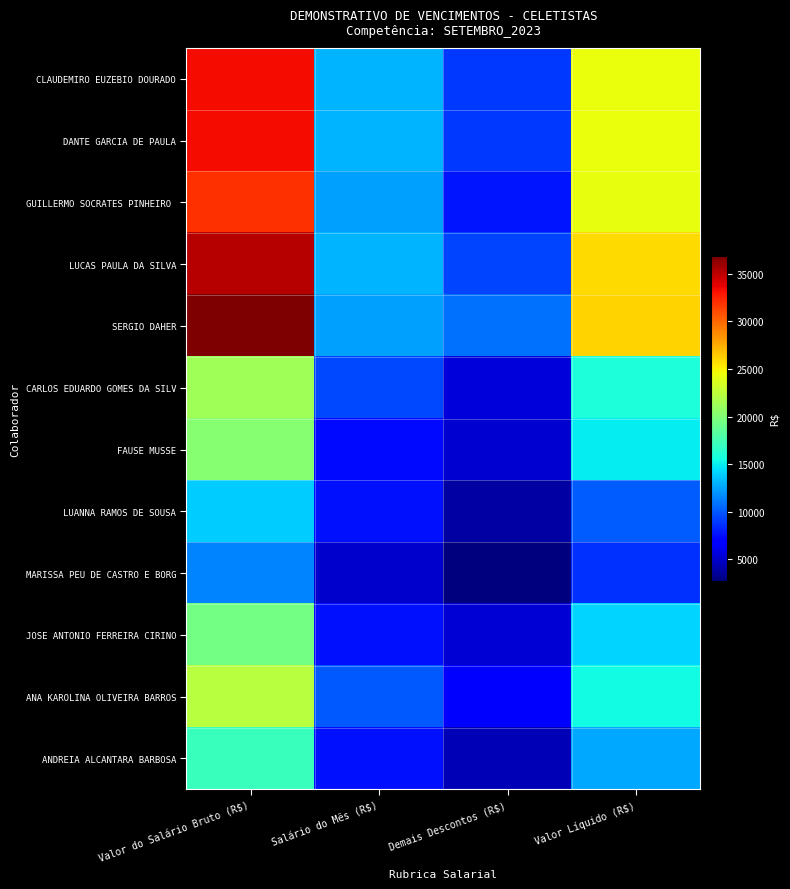

At which category is the sum across all series the highest?

Valor do Salário Bruto (R$)